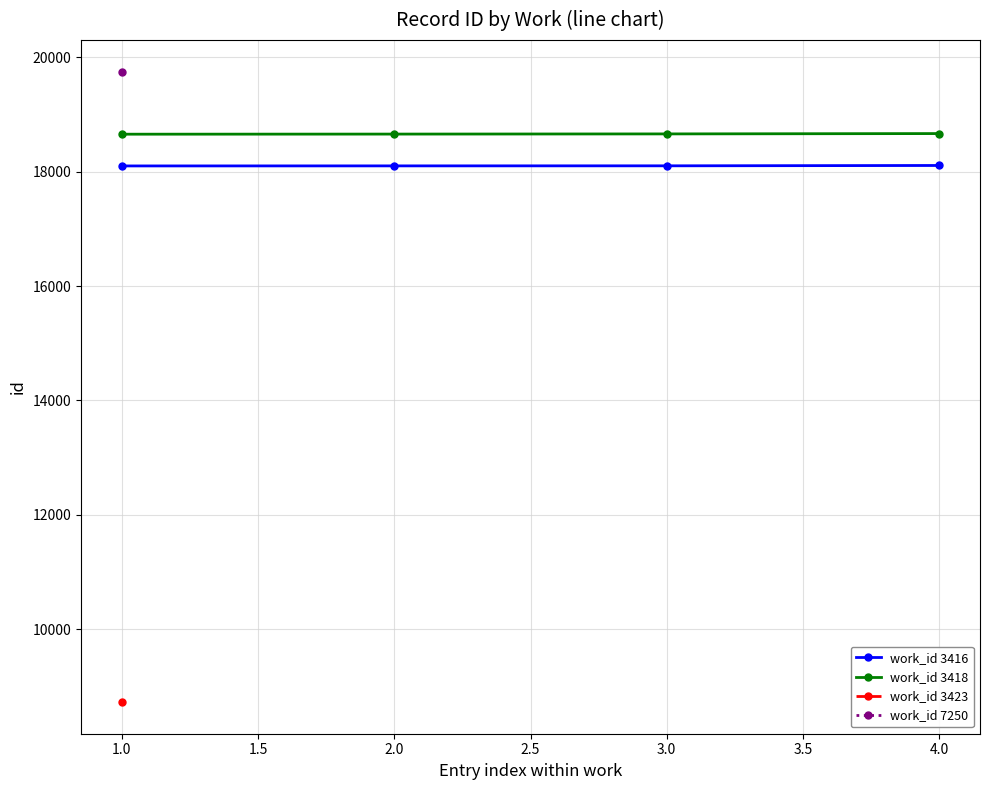

Is the value of work_id 3416 at 4.0 greater than the value of work_id 3418 at 2.0?

No